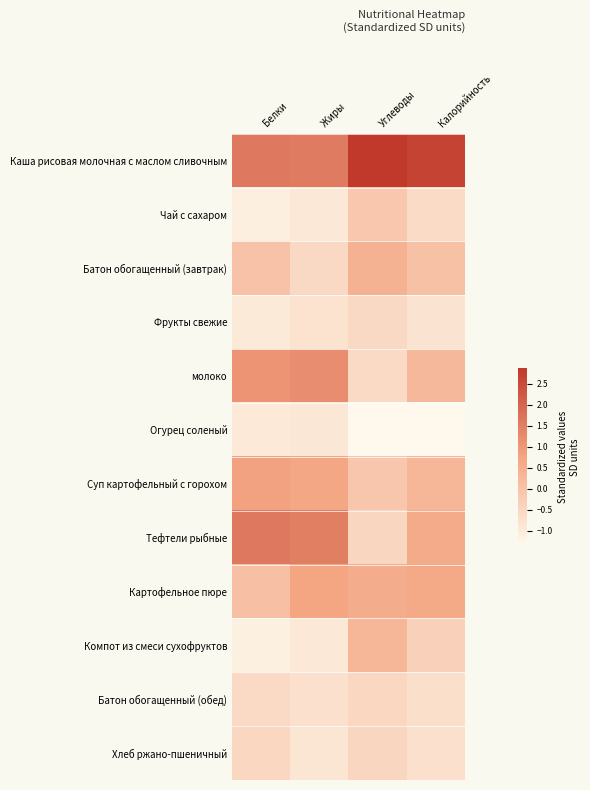

Reading left to right, extract all data points from this chart.

Каша рисовая молочная с маслом сливочным: Белки=1.6	Жиры=1.6	Углеводы=2.9	Калорийность=2.7
Чай с сахаром: Белки=-1.1	Жиры=-0.9	Углеводы=-0.1	Калорийность=-0.6
Батон обогащенный (завтрак): Белки=0.0	Жиры=-0.5	Углеводы=0.4	Калорийность=0.0
Фрукты свежие: Белки=-1.0	Жиры=-0.8	Углеводы=-0.5	Калорийность=-0.8
молоко: Белки=1.1	Жиры=1.2	Углеводы=-0.6	Калорийность=0.3
Огурец соленый: Белки=-1.0	Жиры=-0.9	Углеводы=-1.3	Калорийность=-1.3
Суп картофельный с горохом: Белки=0.8	Жиры=0.7	Углеводы=-0.1	Калорийность=0.3
Тефтели рыбные: Белки=1.6	Жиры=1.5	Углеводы=-0.5	Калорийность=0.6
Картофельное пюре: Белки=0.1	Жиры=0.8	Углеводы=0.6	Калорийность=0.6
Компот из смеси сухофруктов: Белки=-1.1	Жиры=-0.9	Углеводы=0.3	Калорийность=-0.3
Батон обогащенный (обед): Белки=-0.6	Жиры=-0.7	Углеводы=-0.5	Калорийность=-0.7
Хлеб ржано-пшеничный: Белки=-0.5	Жиры=-0.9	Углеводы=-0.5	Калорийность=-0.7